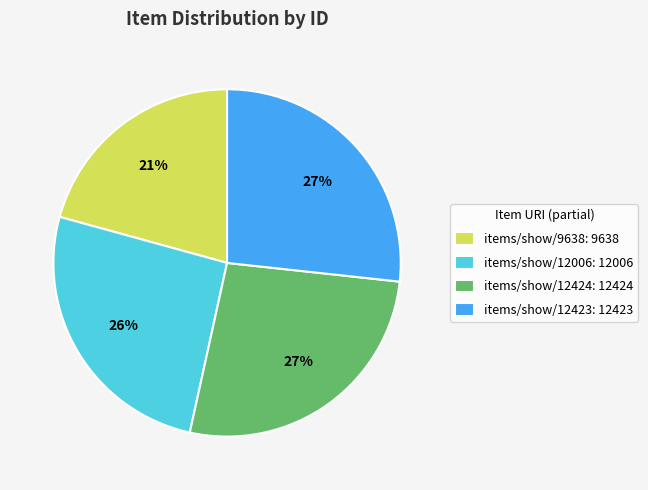

What percentage is the items/show/12423 slice, to the nearest percent?

27%